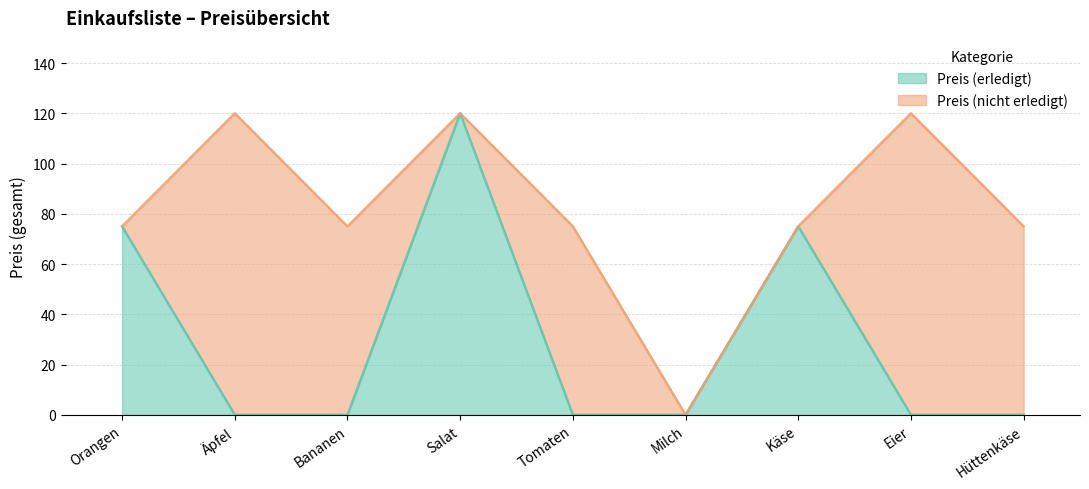

At which category does the chart reach its peak across all series?

Salat